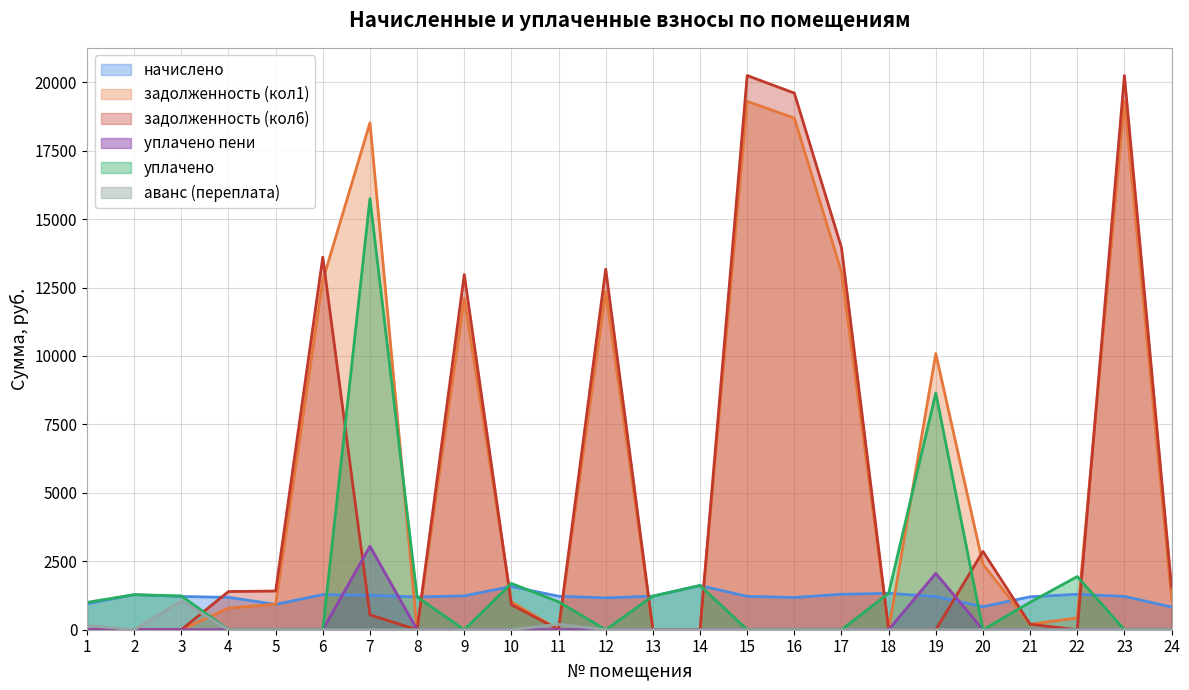

How many lines are shown in the chart?

6